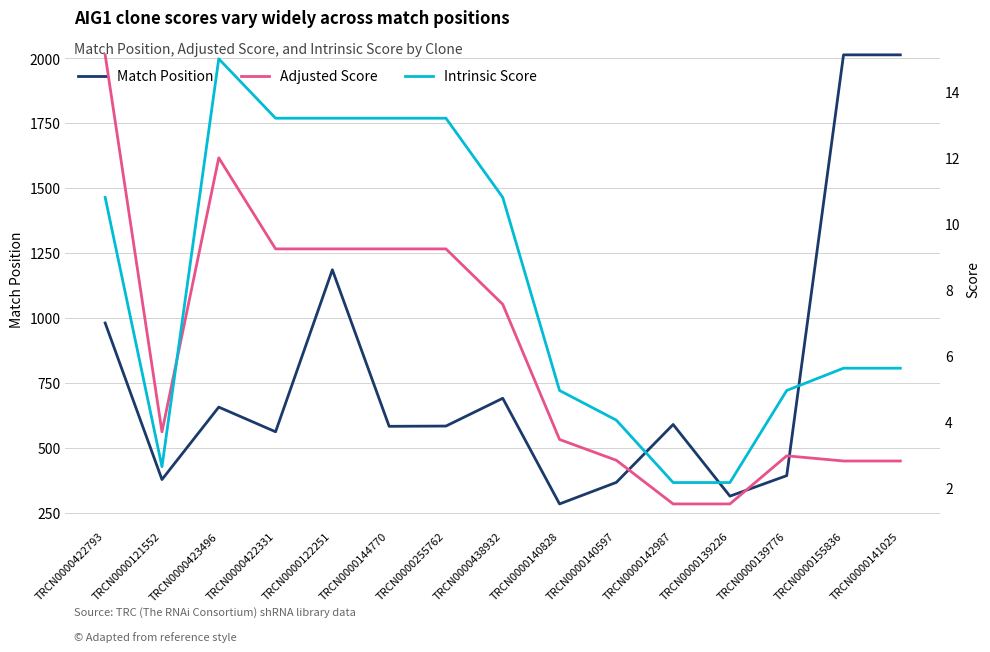

What is the spread (max minus min) of values at TRCN0000144770?

573.8